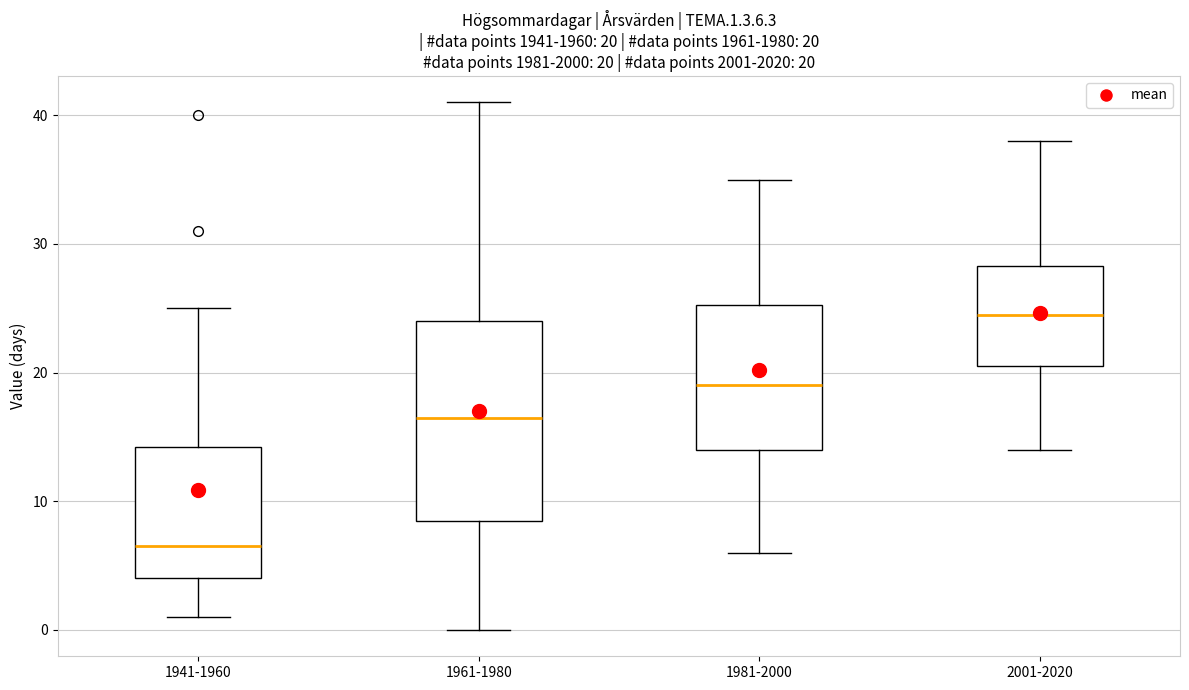

Comparing the boxes themselves (not the whiskers), which one is the tallest?

1961-1980